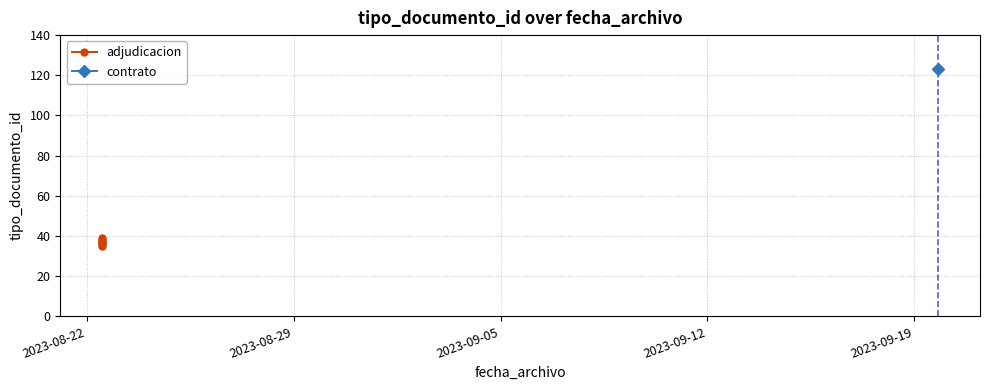

Count the values in the range 36 to 38.

4